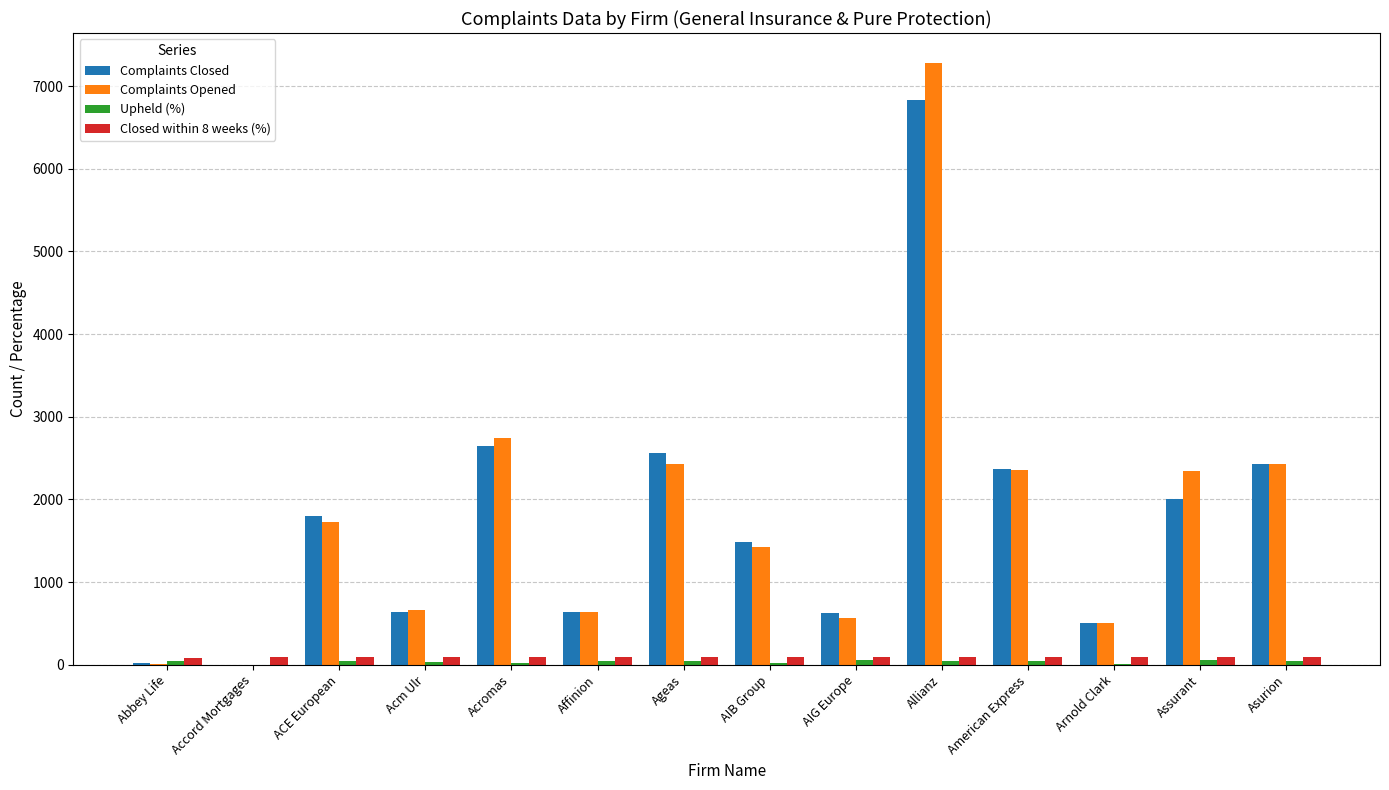

At which label is Complaints Opened closest to 3639?

Acromas